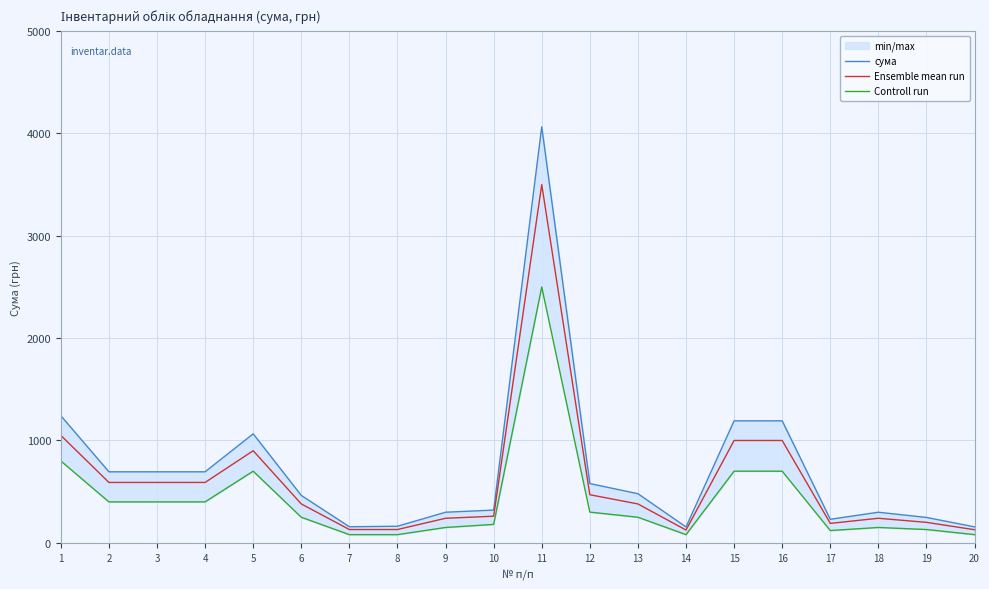

What is the spread (max minus min) of values at 10?

140